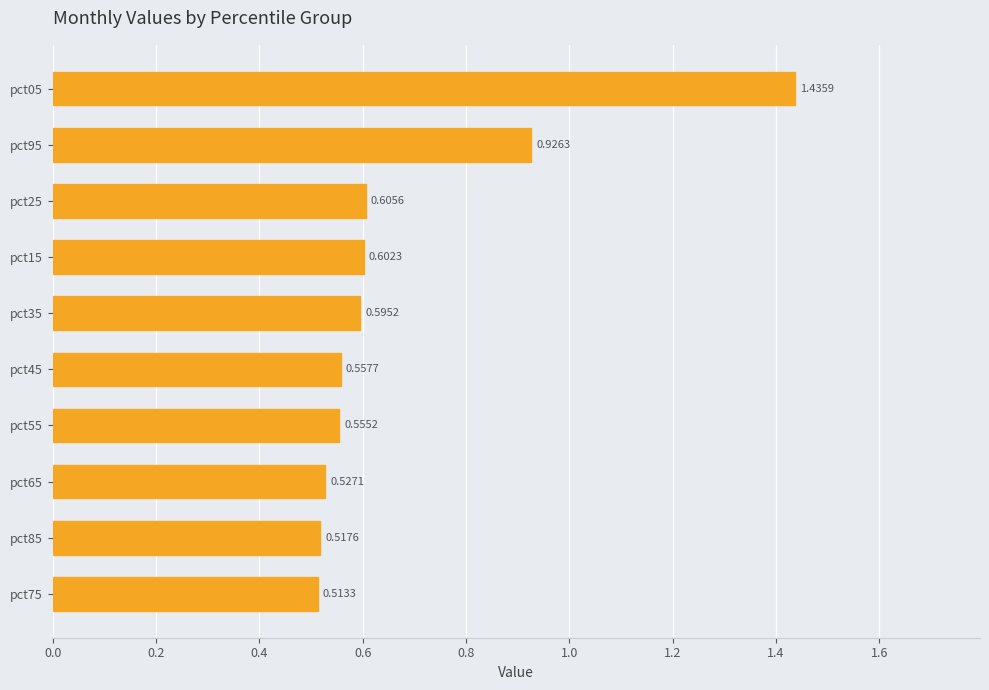

How many bars are there in total?

10